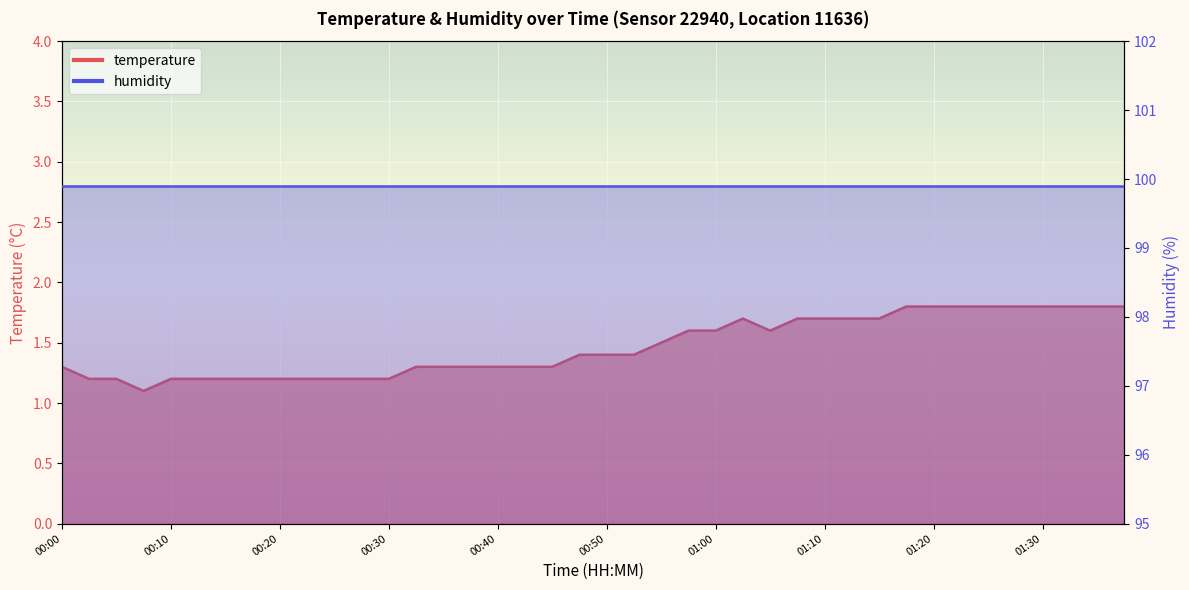

What is the ratio of the value at 00:45 to the value at 01:02?

0.8